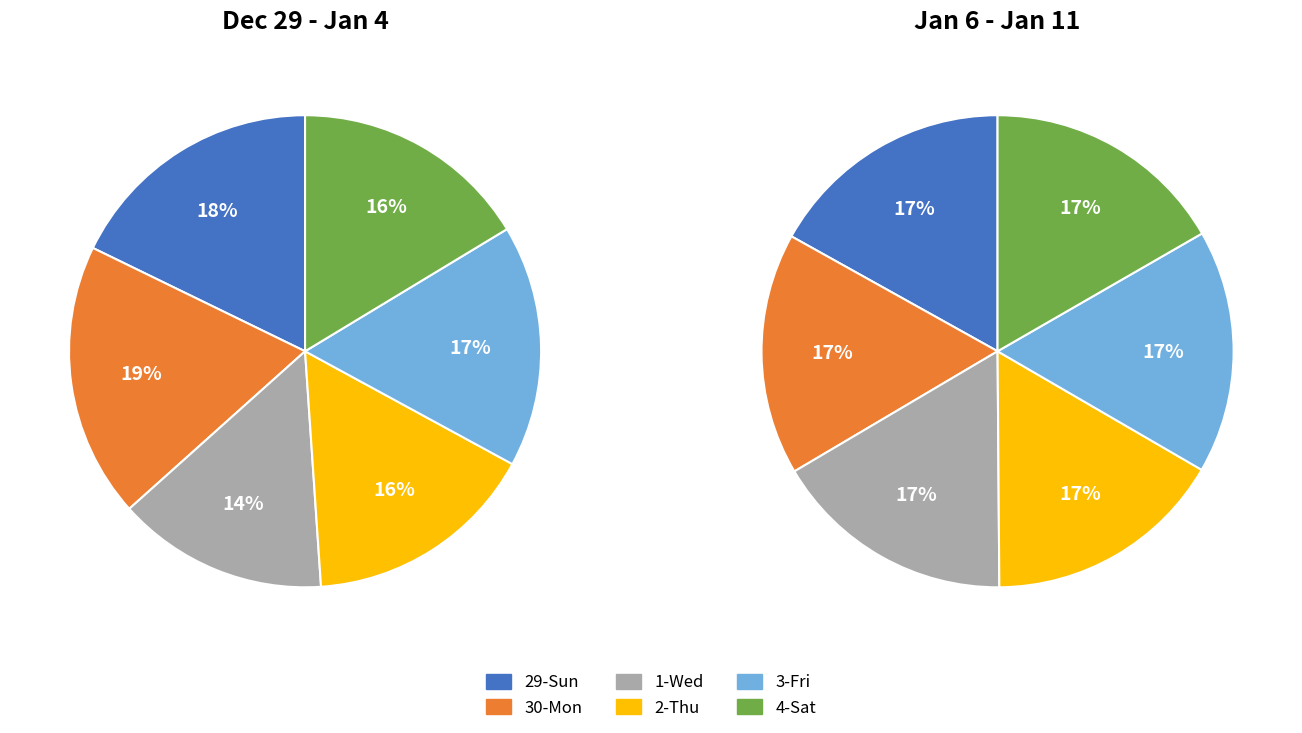

Between 7-Tue and 29-Sun, which is larger?

29-Sun